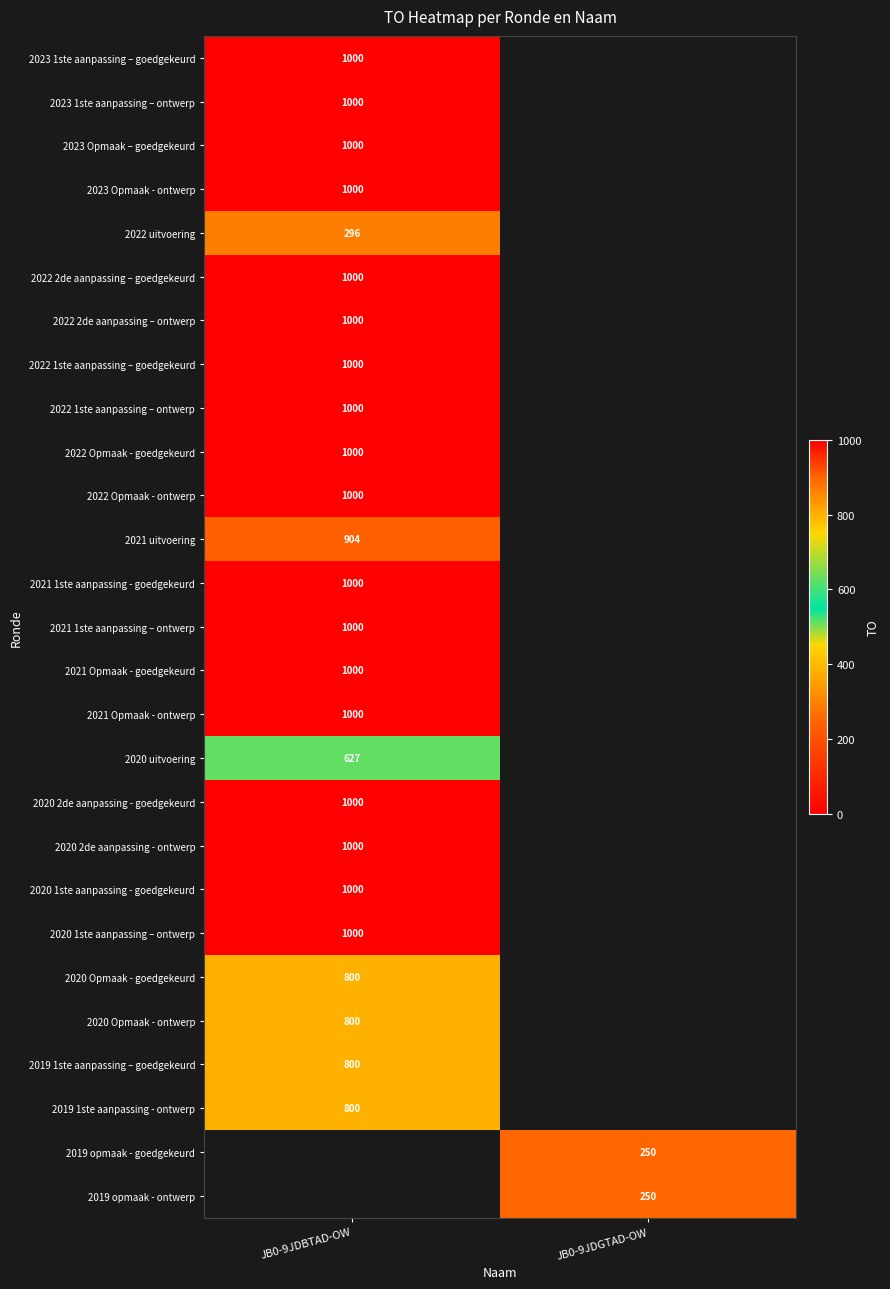

Is it true that 2022 Opmaak - ontwerp equals 1686 at JB0-9JDBTAD-OW?

False